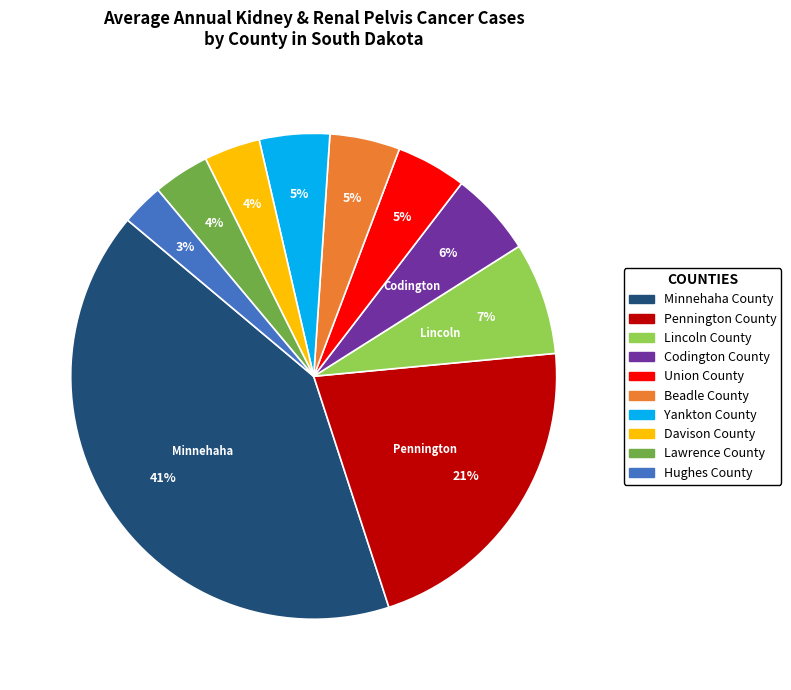

Combined, do Minnehaha County and Codington County account for over 50%?

No